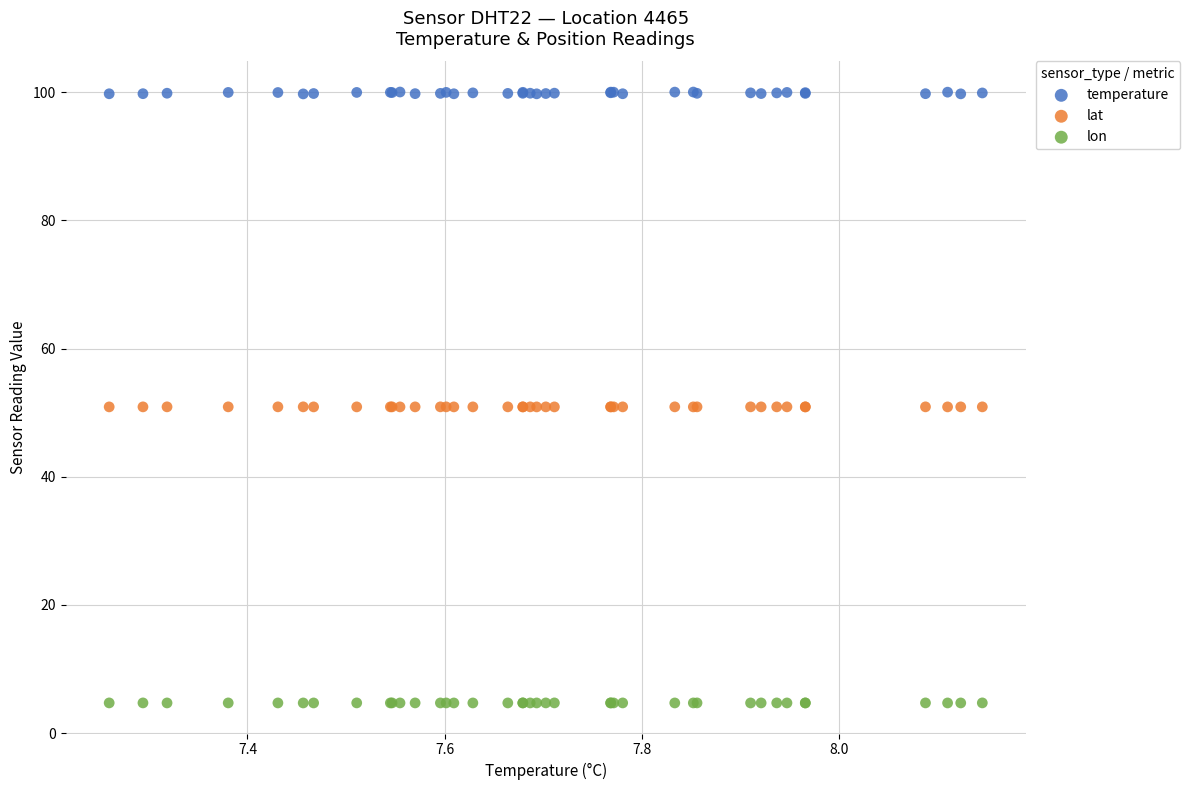

Which series has the largest Y range (max minus min)?

temperature